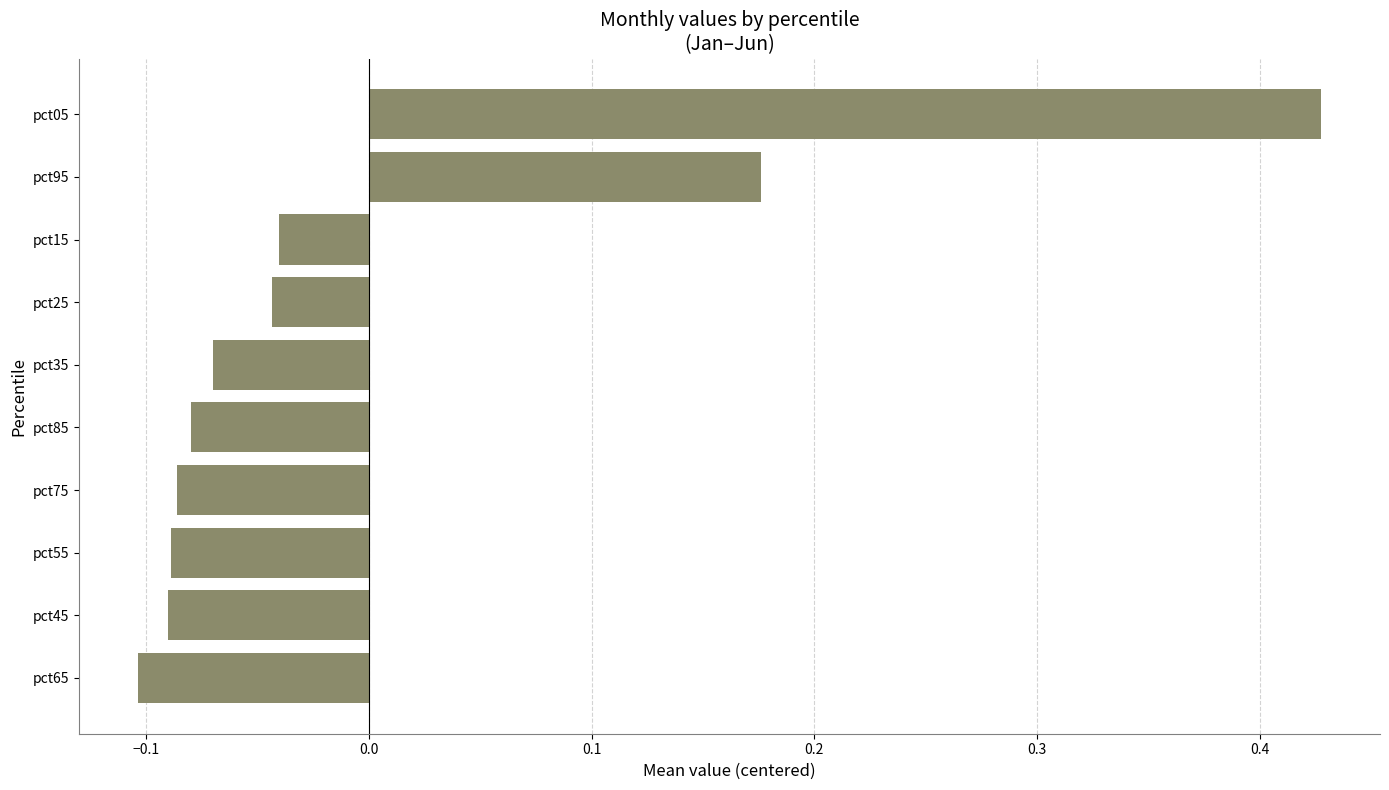

Is it true that the value at pct65 is -0.2?

False